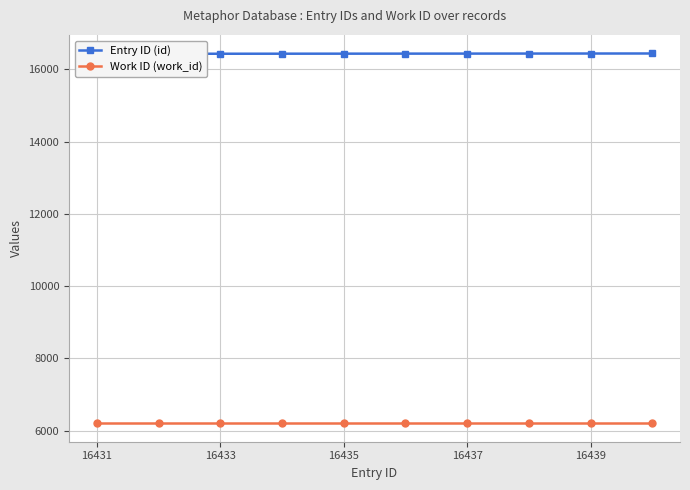

Does the chart display data point markers on the line(s)?

Yes